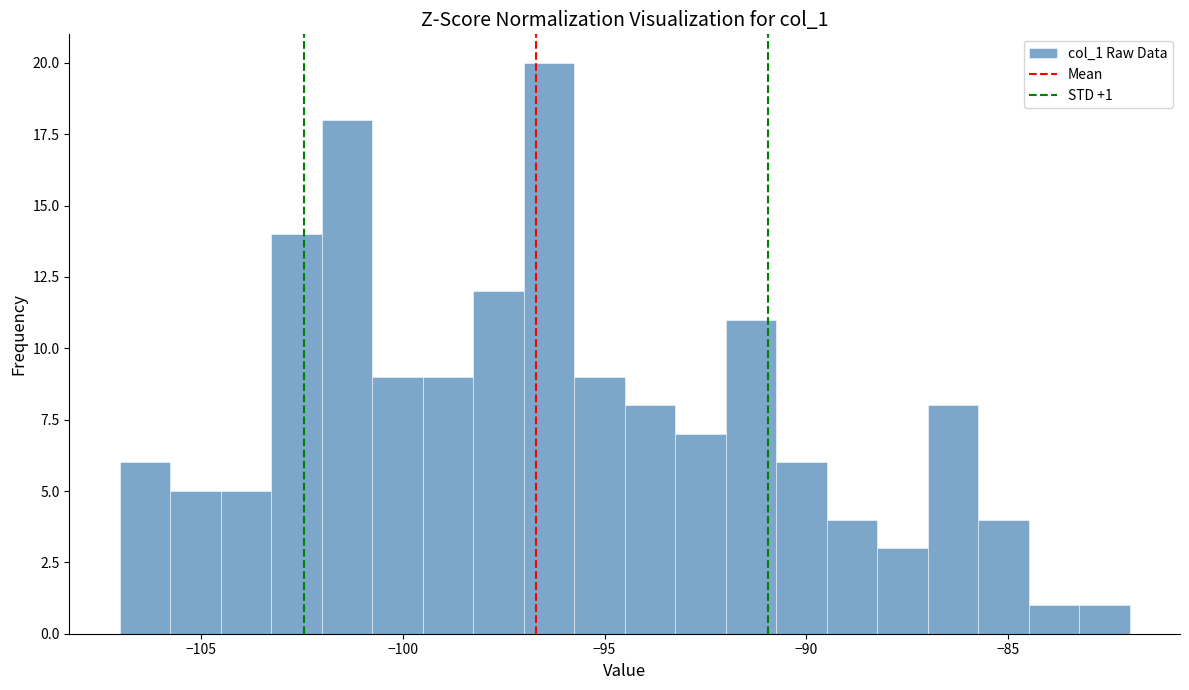

Around what value on the x-axis is the tallest bar? Give the approximate position of its centre, as read against the axis.

-96.5